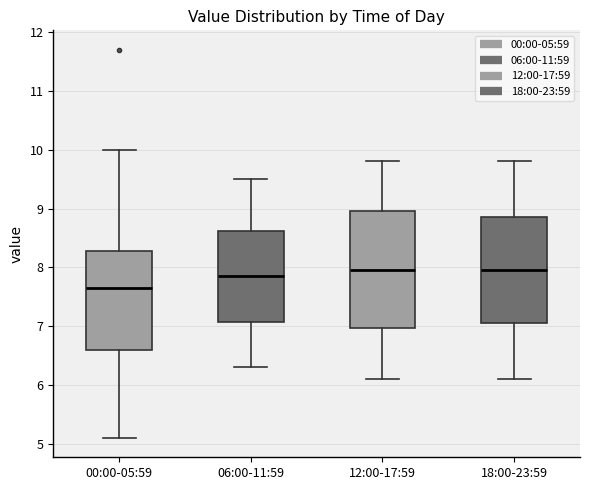

Which box is the tallest, from its lower edge to its upper edge?

12:00-17:59